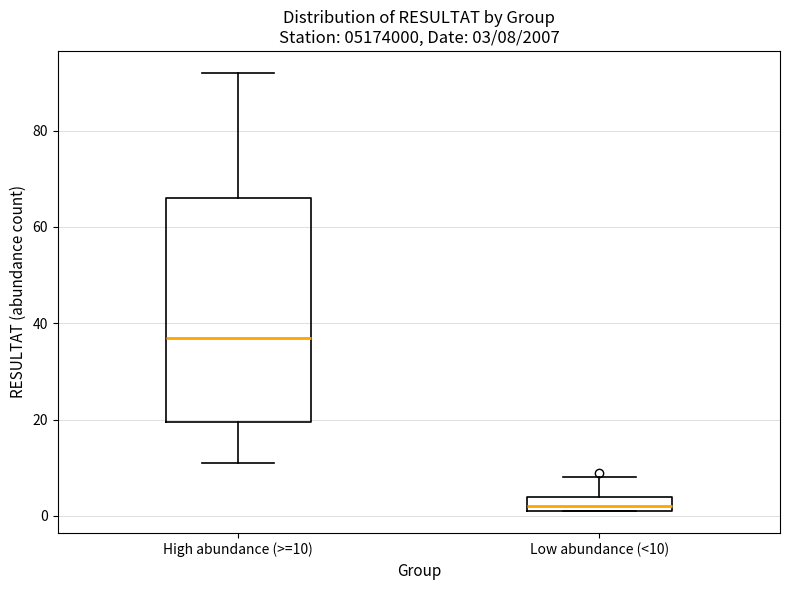

Which box's median line is the highest?

High abundance (>=10)